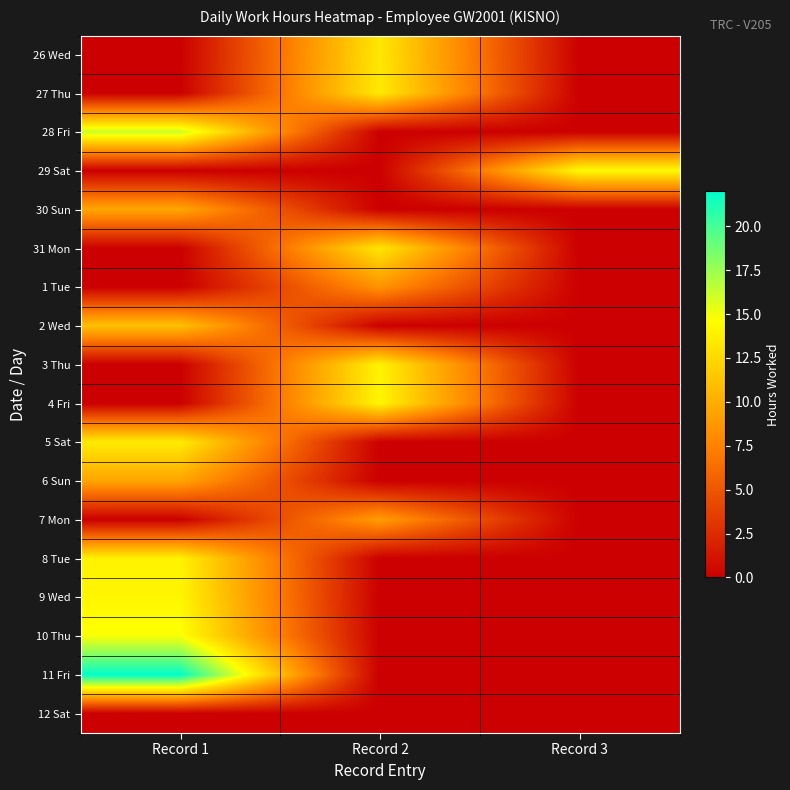

Reading right to left, what are all the values shown in this chart?

26 Wed: Record 3=0.0	Record 2=13.3	Record 1=0.0
27 Thu: Record 3=0.0	Record 2=13.5	Record 1=0.0
28 Fri: Record 3=0.0	Record 2=0.0	Record 1=16.2
29 Sat: Record 3=14.4	Record 2=0.0	Record 1=0.0
30 Sun: Record 3=0.0	Record 2=0.0	Record 1=9.6
31 Mon: Record 3=0.0	Record 2=13.3	Record 1=0.0
1 Tue: Record 3=0.0	Record 2=8.5	Record 1=0.0
2 Wed: Record 3=0.0	Record 2=0.0	Record 1=11.1
3 Thu: Record 3=0.0	Record 2=14.0	Record 1=0.0
4 Fri: Record 3=0.0	Record 2=14.1	Record 1=0.0
5 Sat: Record 3=0.0	Record 2=0.0	Record 1=13.6
6 Sun: Record 3=0.0	Record 2=0.0	Record 1=9.5
7 Mon: Record 3=0.0	Record 2=9.1	Record 1=0.0
8 Tue: Record 3=0.0	Record 2=0.0	Record 1=14.0
9 Wed: Record 3=0.0	Record 2=0.0	Record 1=14.2
10 Thu: Record 3=0.0	Record 2=0.0	Record 1=14.8
11 Fri: Record 3=0.0	Record 2=0.0	Record 1=21.9
12 Sat: Record 3=0.0	Record 2=0.0	Record 1=0.0